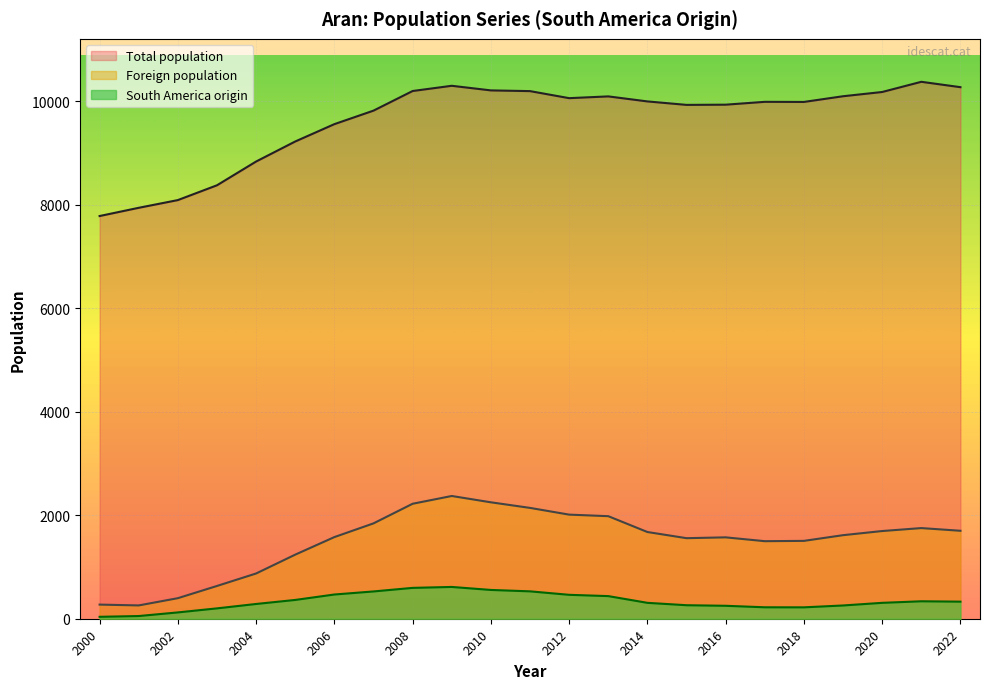

True or false: South America origin and Foreign population intersect in this chart.

False